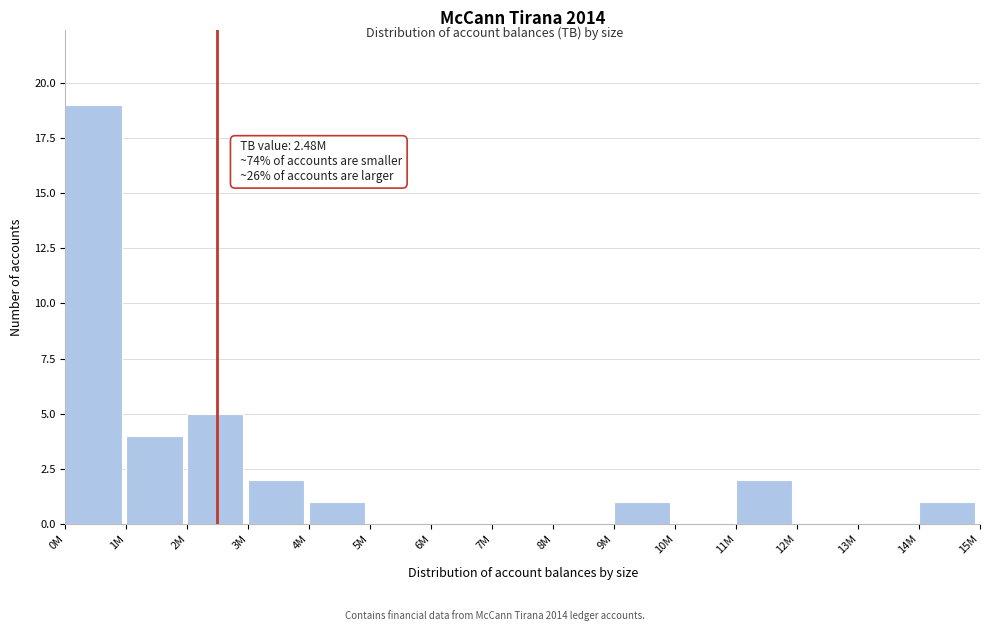

Reading left to right, what are all the values shown in this chart?

0M=19	1M=4	2M=5	3M=2	4M=1	5M=0	6M=0	7M=0	8M=0	9M=1	10M=0	11M=2	12M=0	13M=0	14M=1